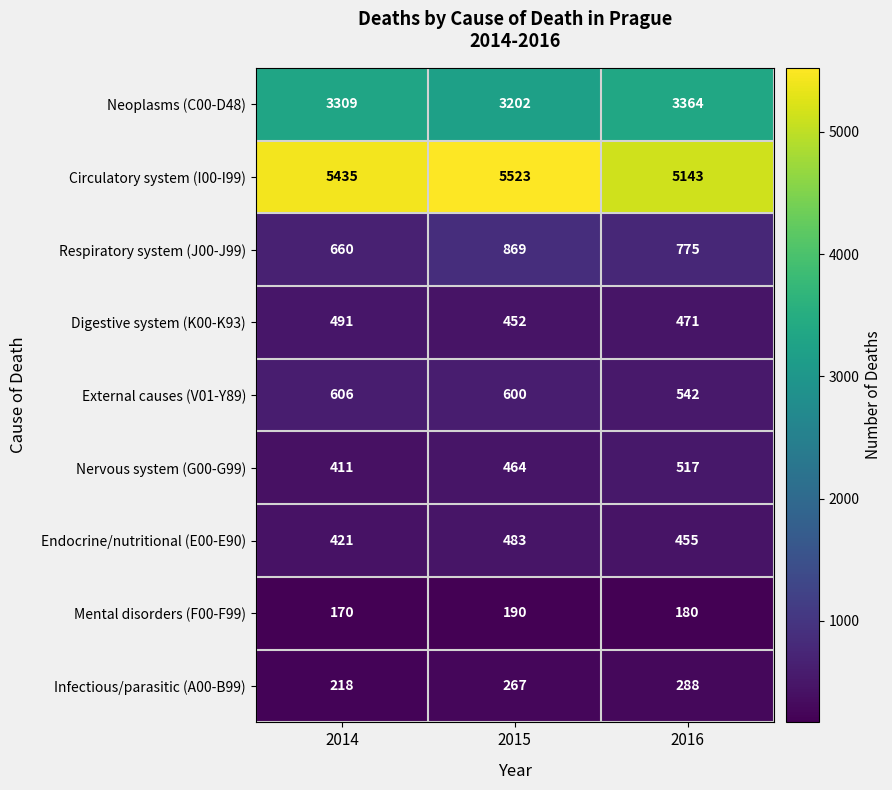

At which label does Digestive system (K00-K93) first exceed 471?

2014